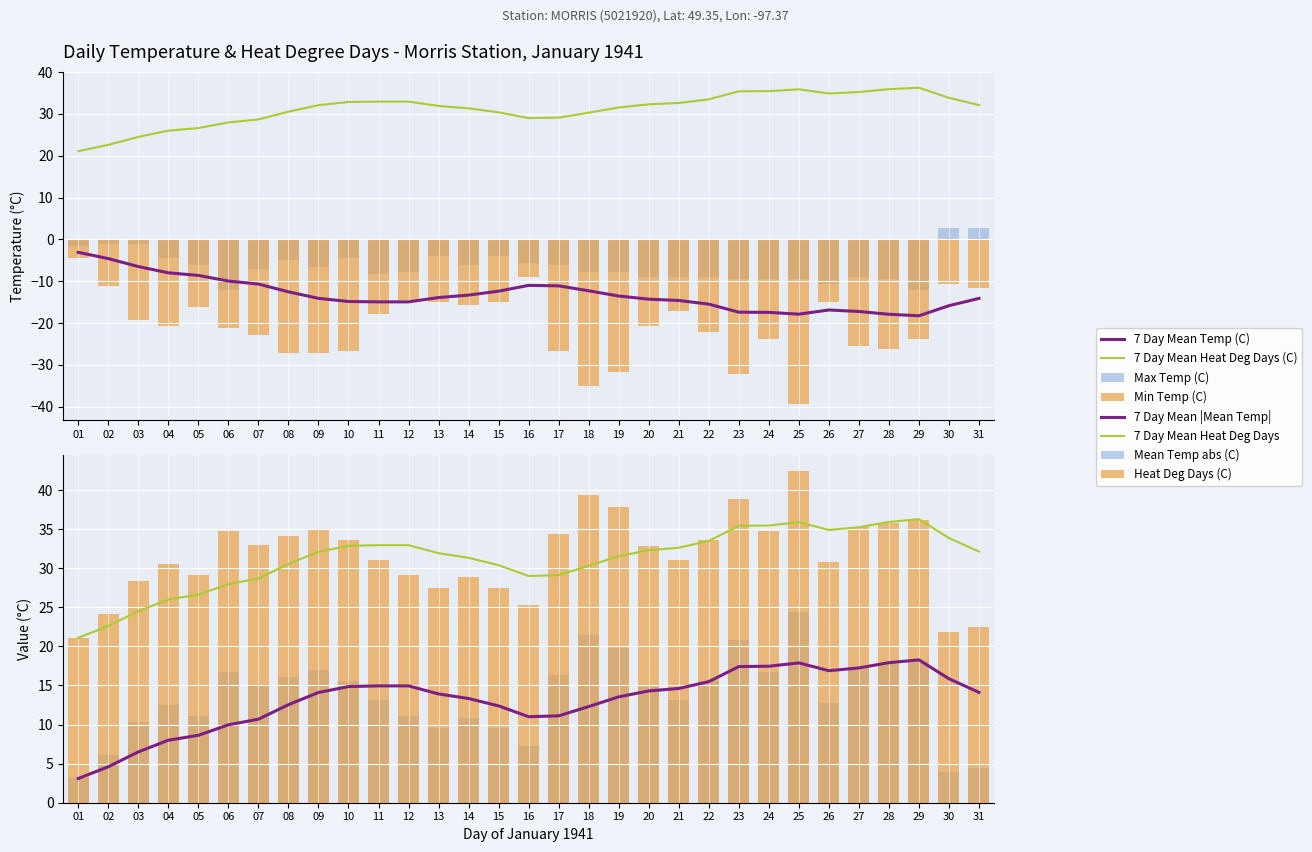

Where does the Heat Deg Days (C) series first go above 32?

06